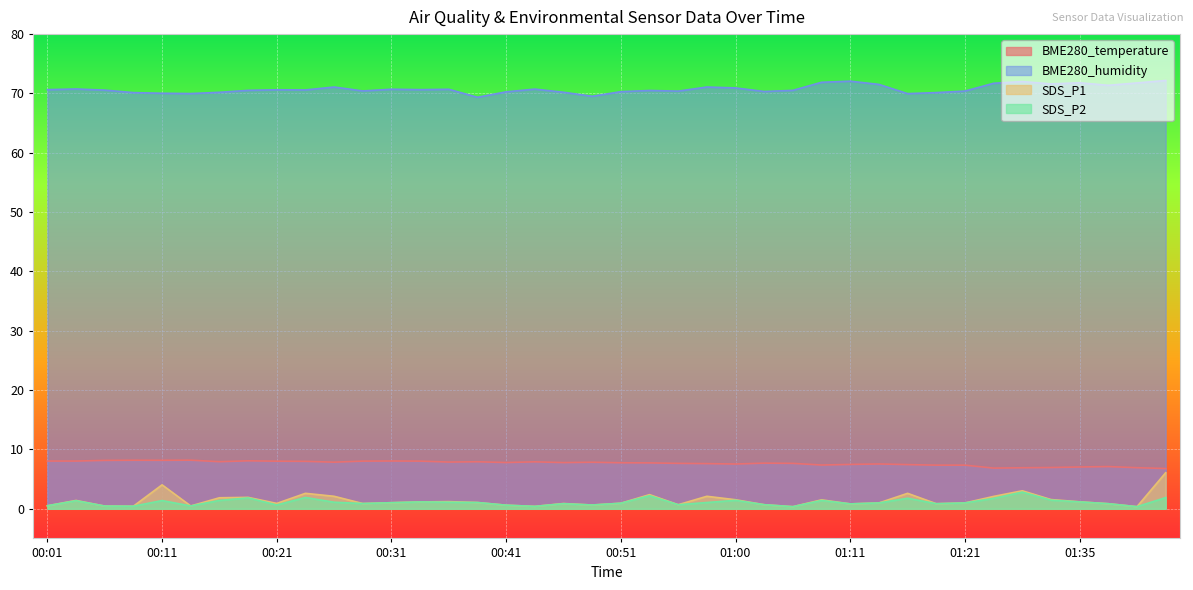

What is the difference between the second highest and second lowest values in the BME280_temperature series?

1.3